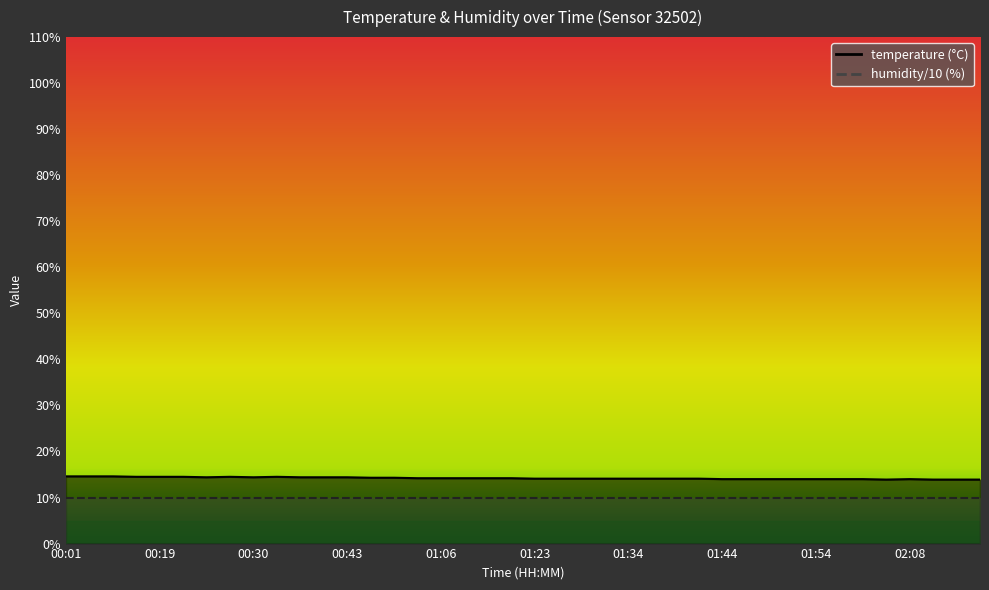

At which category does the chart reach its peak across all series?

00:01